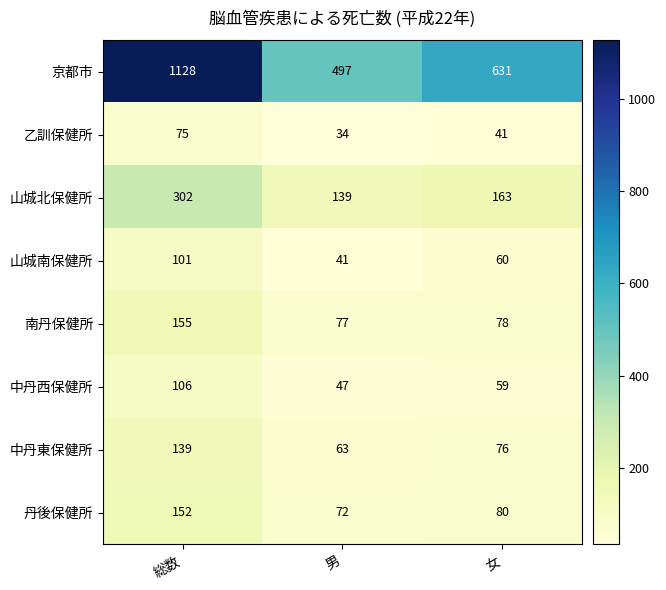

What is the sum of the 中丹西保健所 values at 女 and 総数?

165